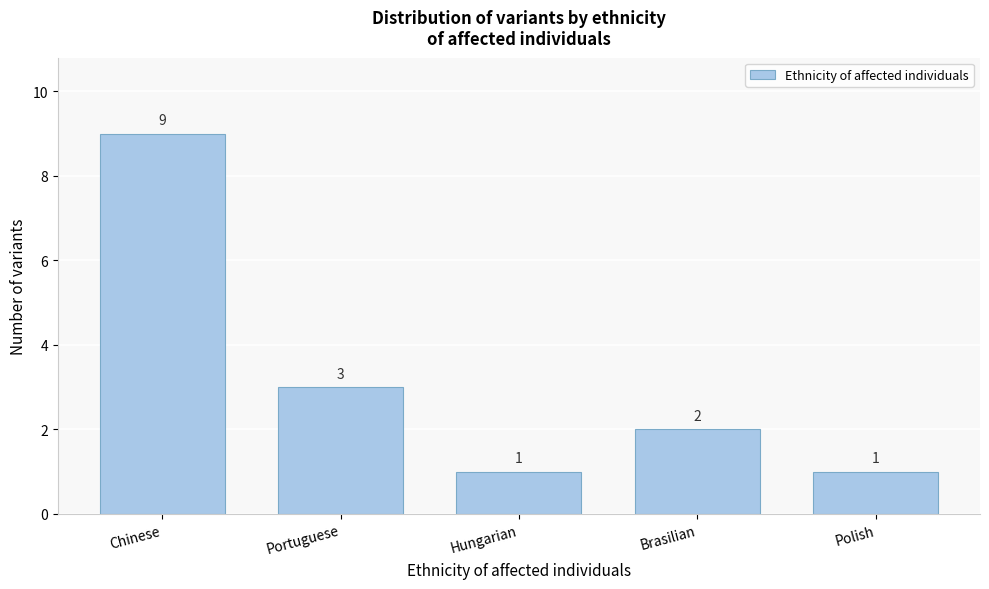

Reading right to left, transcribe all the data shown in this chart.

Polish=1	Brasilian=2	Hungarian=1	Portuguese=3	Chinese=9